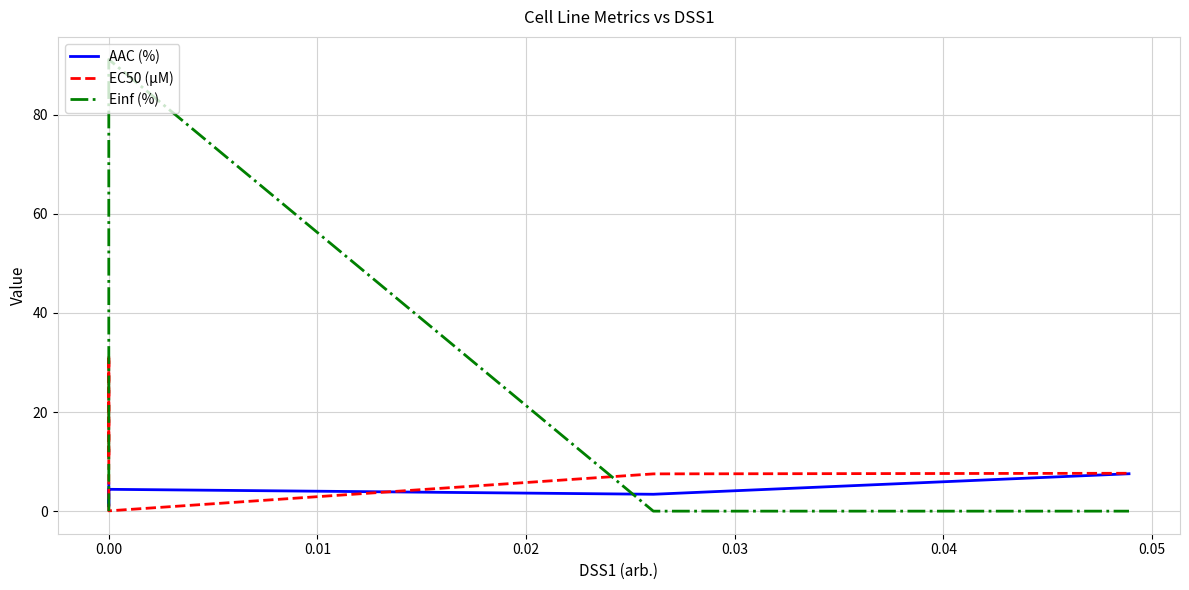

The value of AAC (%) at 0.03 is 2.2. True or false?

False